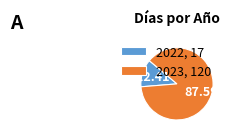

Approximately how many times larger is the value at 2023, 120 compared to 2022, 17?

7.1